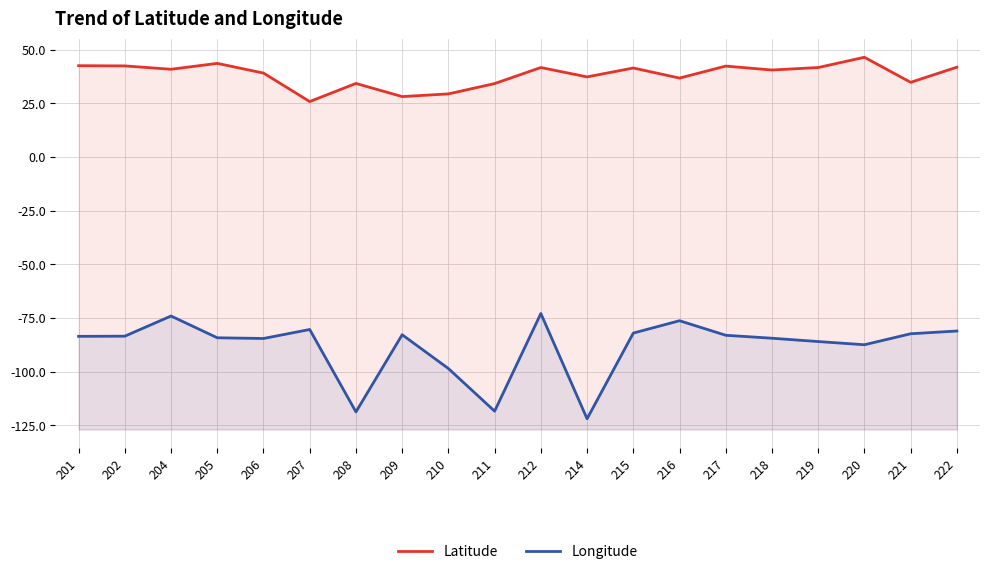

What is the value of the Latitude point at the 15th from the left?

42.4